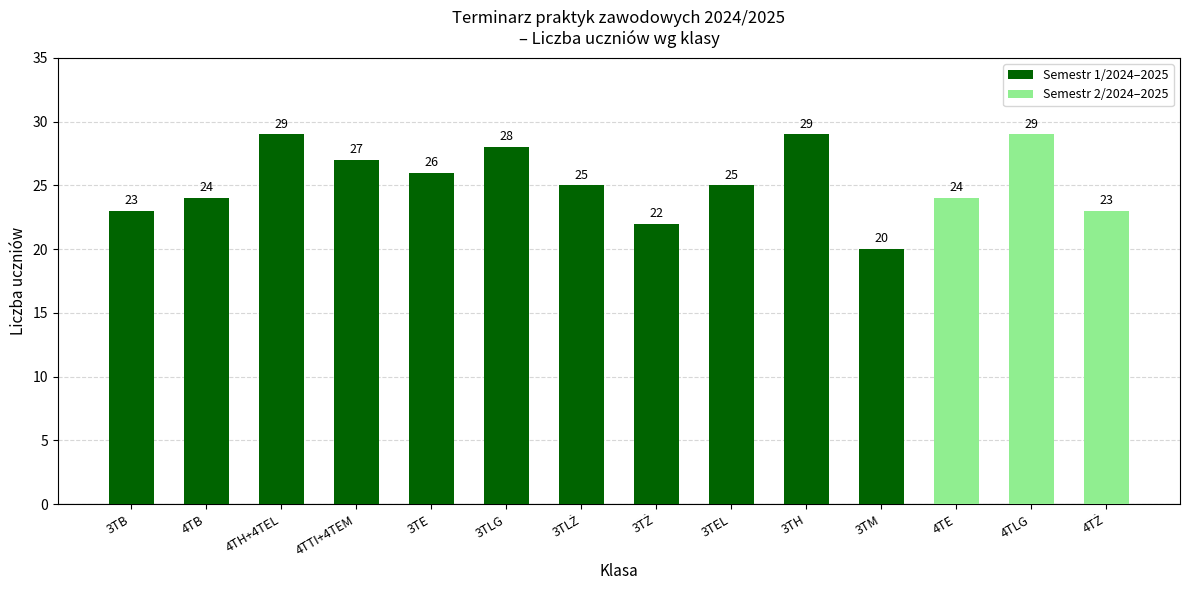

Which category has the lowest value across all series?

3TM